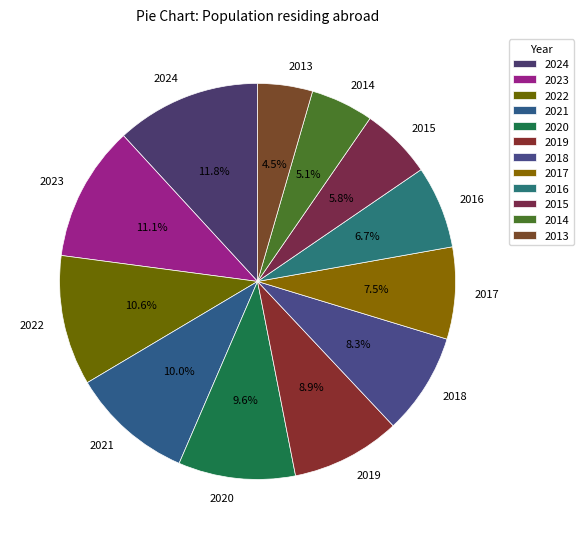

What percentage is the 2024 slice, to the nearest percent?

12%